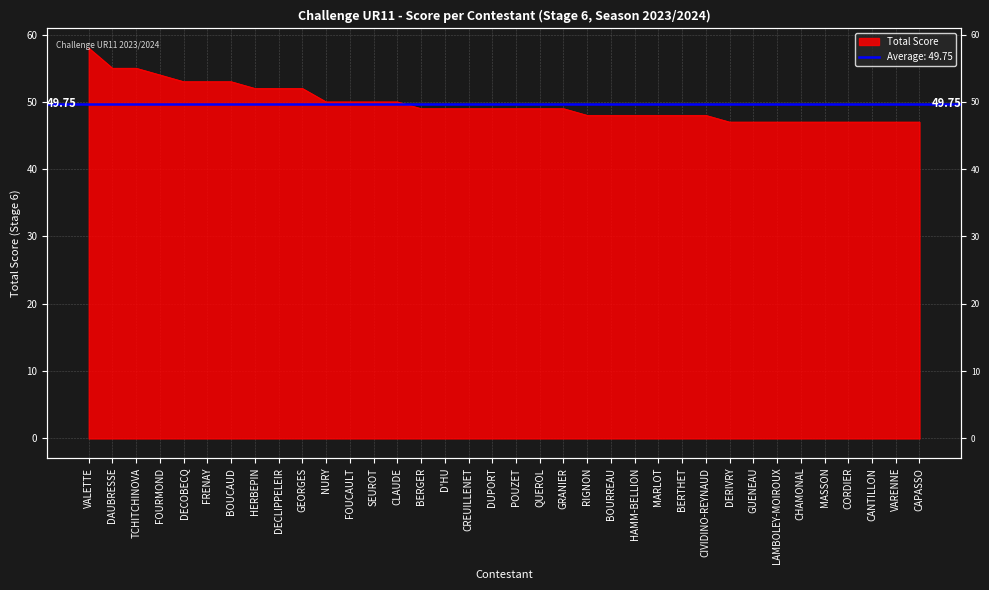

Count the number of categories in the chart.

36